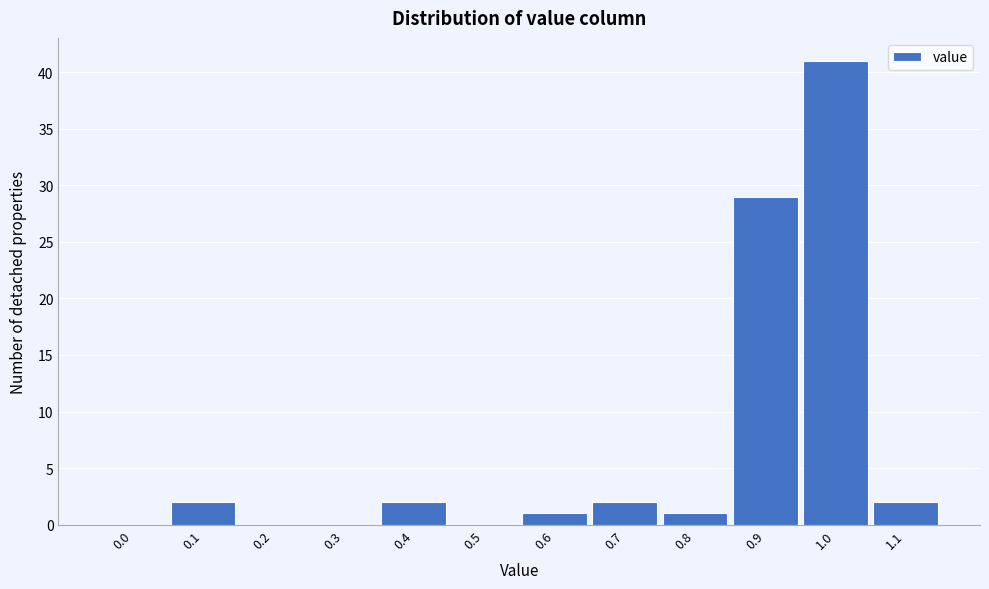

Reading left to right, list all the values displayed in this chart.

0.0=0	0.1=2	0.2=0	0.3=0	0.4=2	0.5=0	0.6=1	0.7=2	0.8=1	0.9=29	1.0=41	1.1=2